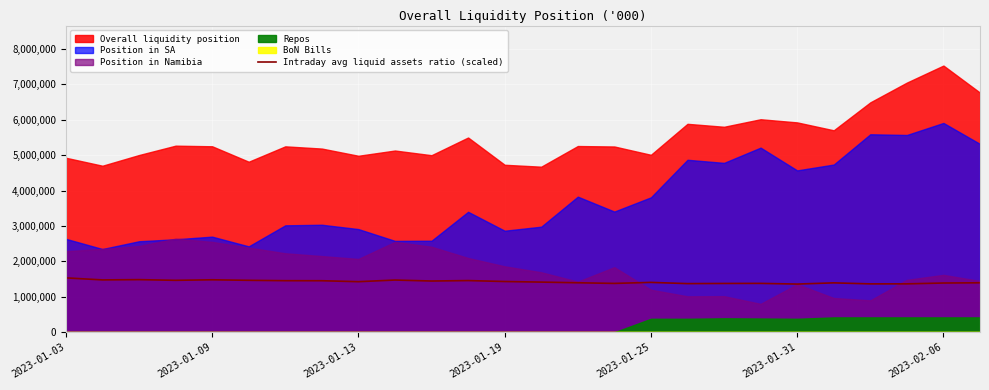

Which has a higher value, 22 or 2023-02-06?

2023-02-06